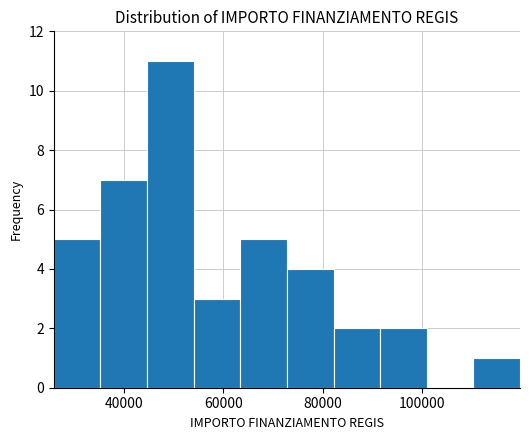

Reading left to right, transcribe this chart: for each bar, give the range it covers on the x-axis and its height. Neither the bar edges nor the heights are printed on the chart, so give them approximately, as read against the axes.

26000 to 36000: 5
36000 to 44000: 7
44000 to 54000: 11
54000 to 64000: 3
64000 to 72000: 5
72000 to 82000: 4
82000 to 92000: 2
92000 to 100000: 2
100000 to 110000: 0
110000 to 120000: 1